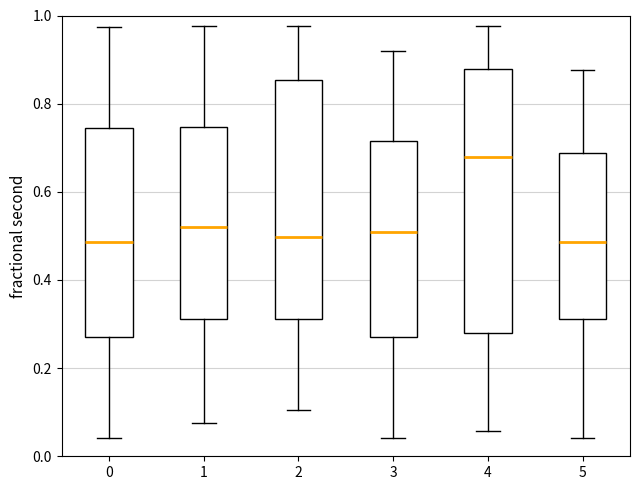

Reading left to right, read every box against the y-axis: the position of its median line, the range the box covers, and the ends of its whiskers. The values are not printed on the chart, so give them approximately, as read against the axis.

0: median 0.48, box 0.28 to 0.74, whiskers 0.04 to 0.98
1: median 0.52, box 0.32 to 0.74, whiskers 0.08 to 0.98
2: median 0.50, box 0.32 to 0.86, whiskers 0.10 to 0.98
3: median 0.50, box 0.28 to 0.72, whiskers 0.04 to 0.92
4: median 0.68, box 0.28 to 0.88, whiskers 0.06 to 0.98
5: median 0.48, box 0.32 to 0.68, whiskers 0.04 to 0.88